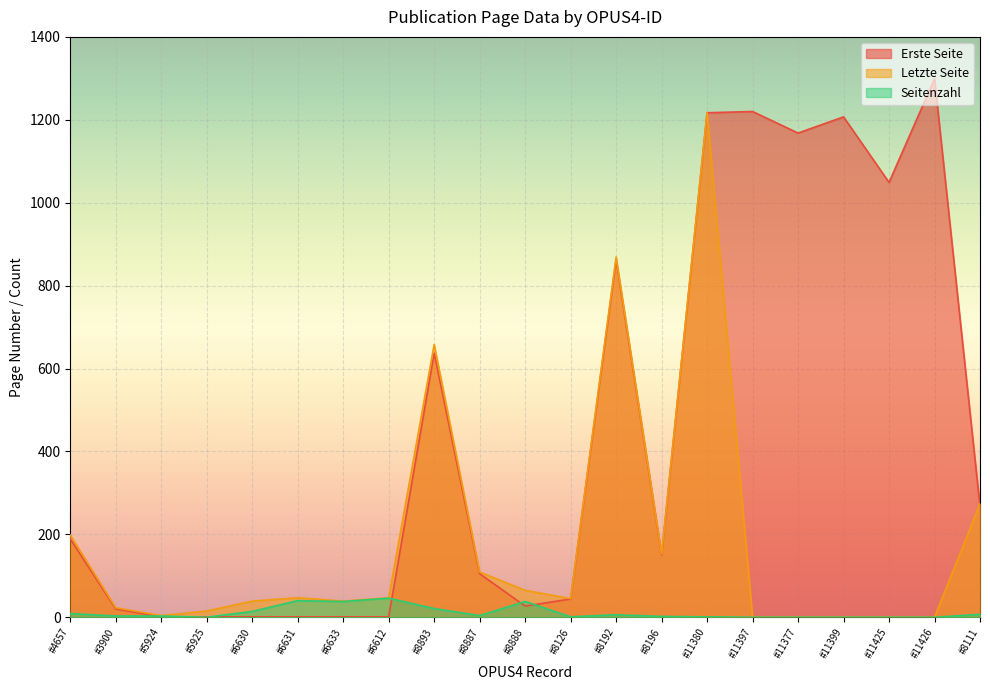

How many lines are shown in the chart?

3